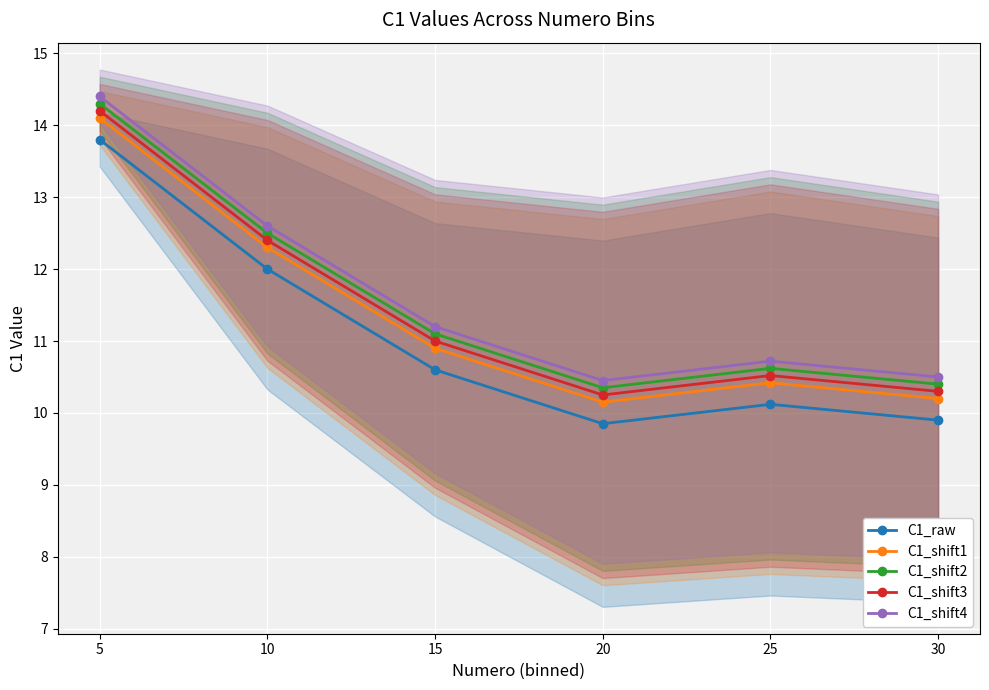

How many lines are shown in the chart?

5